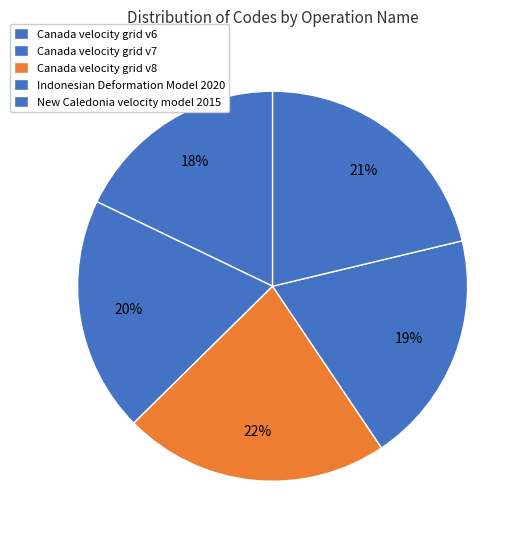

To the nearest percent, what percentage of the pie is Canada velocity grid v7?

20%